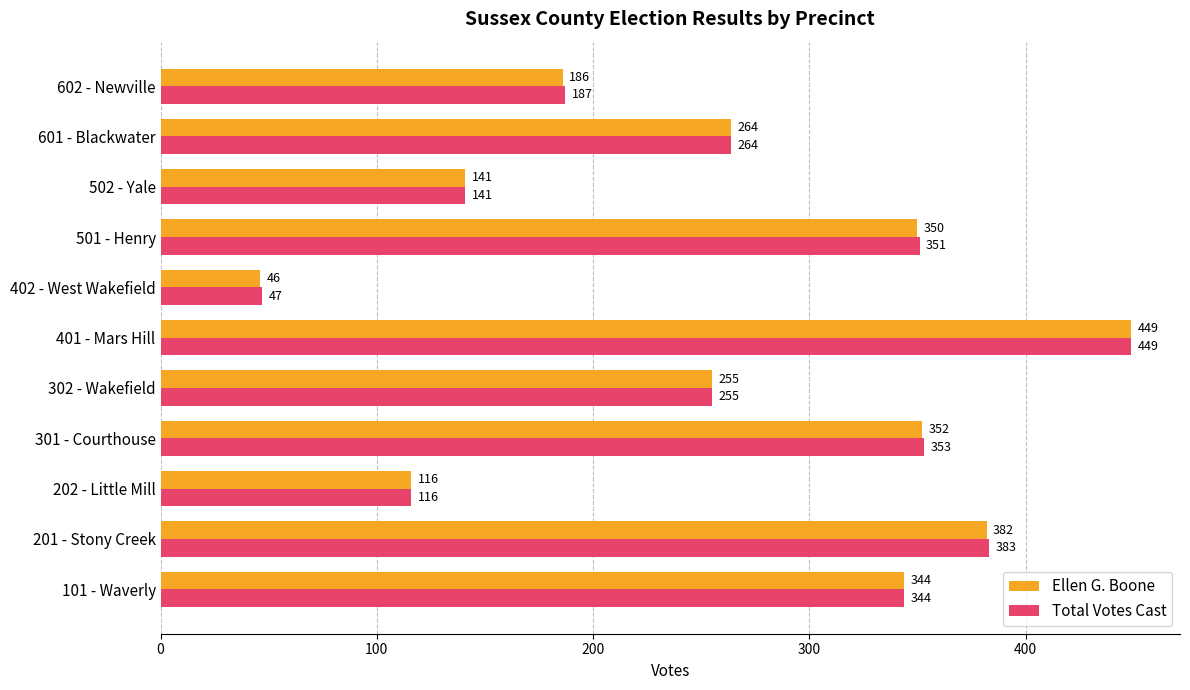

What is the difference between the maximum and minimum values in the Total Votes Cast series?

402